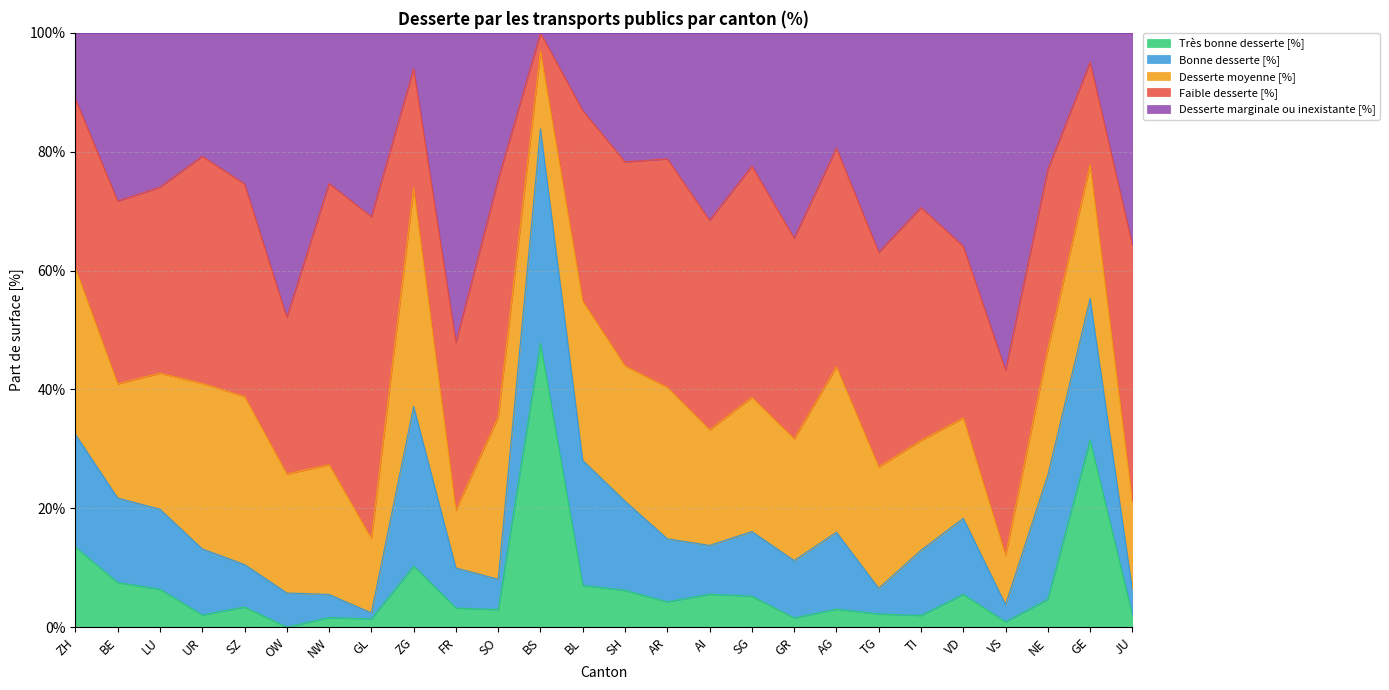

List the labels in order of Très bonne desserte [%] value, smallest first.

OW, VS, GL, GR, NW, TI, JU, UR, TG, SO, AG, FR, SZ, AR, NE, SG, VD, AI, SH, LU, BL, BE, ZG, ZH, GE, BS